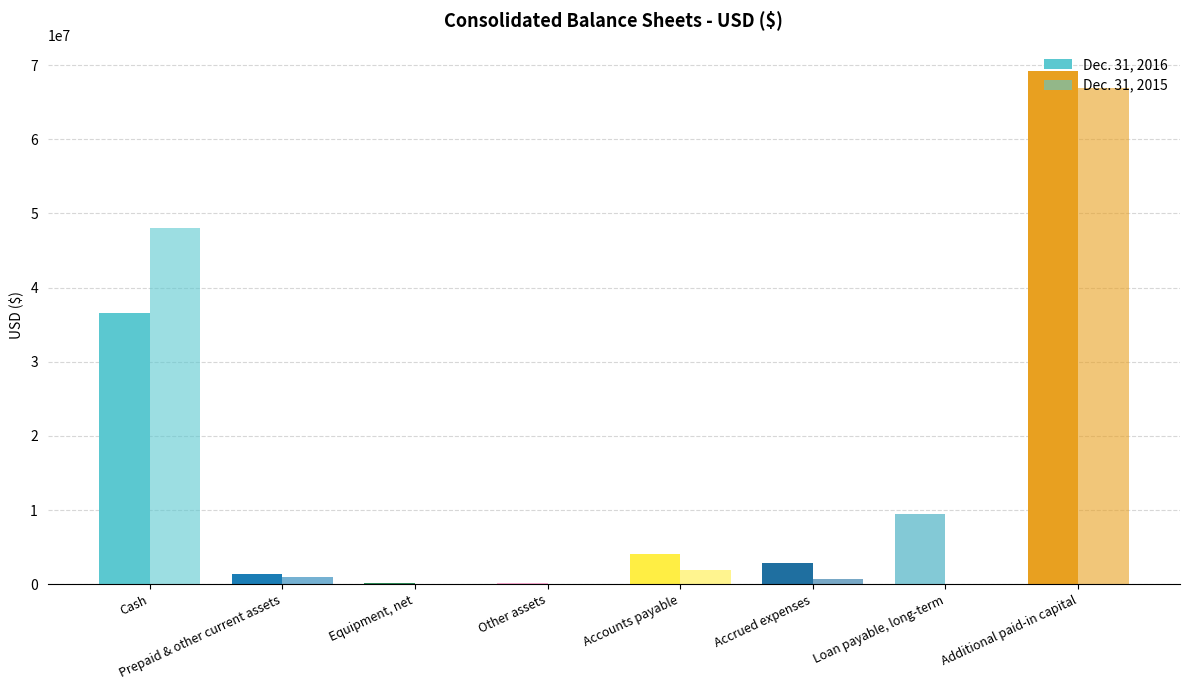

The Dec. 31, 2016 series shows 0 at Accounts payable. True or false?

True